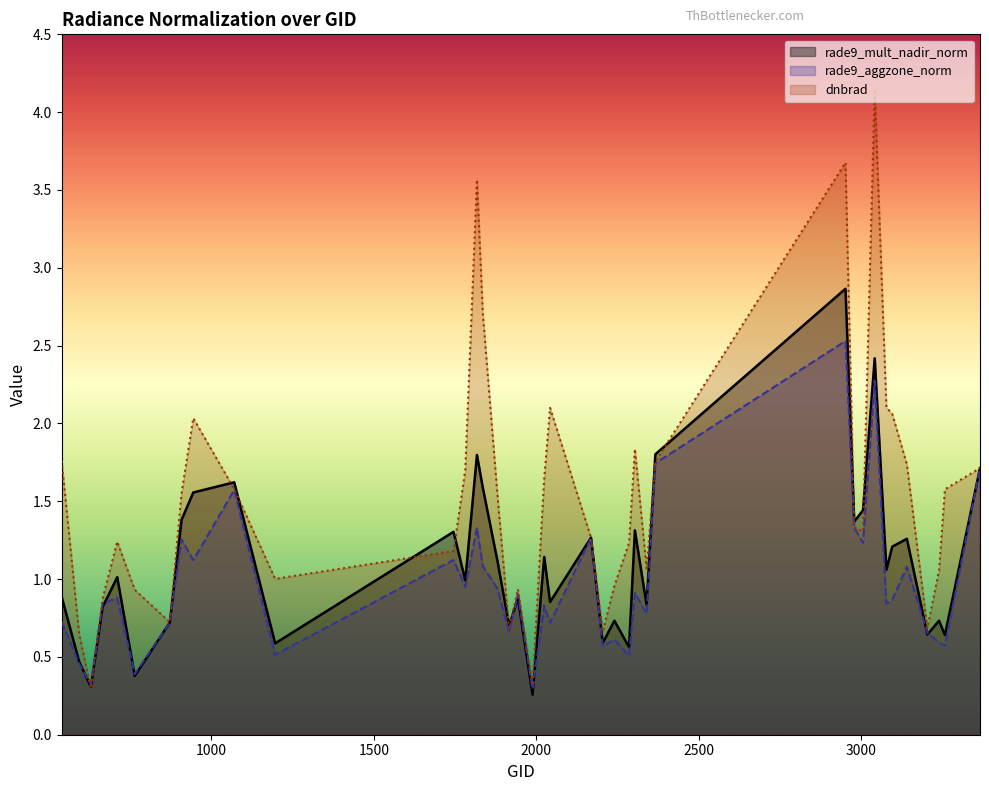

Rank the series by their maximum value, from highest to lowest.

dnbrad, rade9_mult_nadir_norm, rade9_aggzone_norm